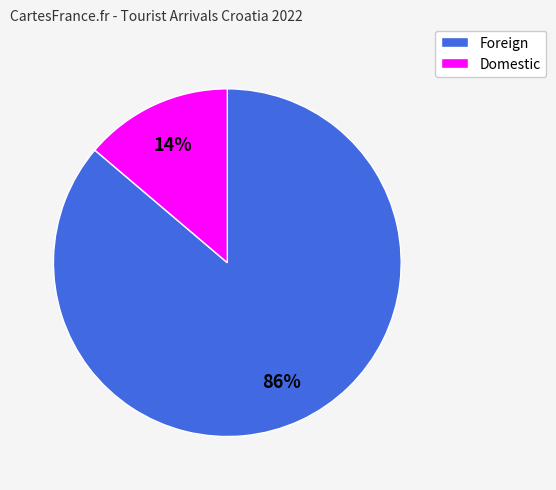

Between Domestic and Foreign, which is larger?

Foreign